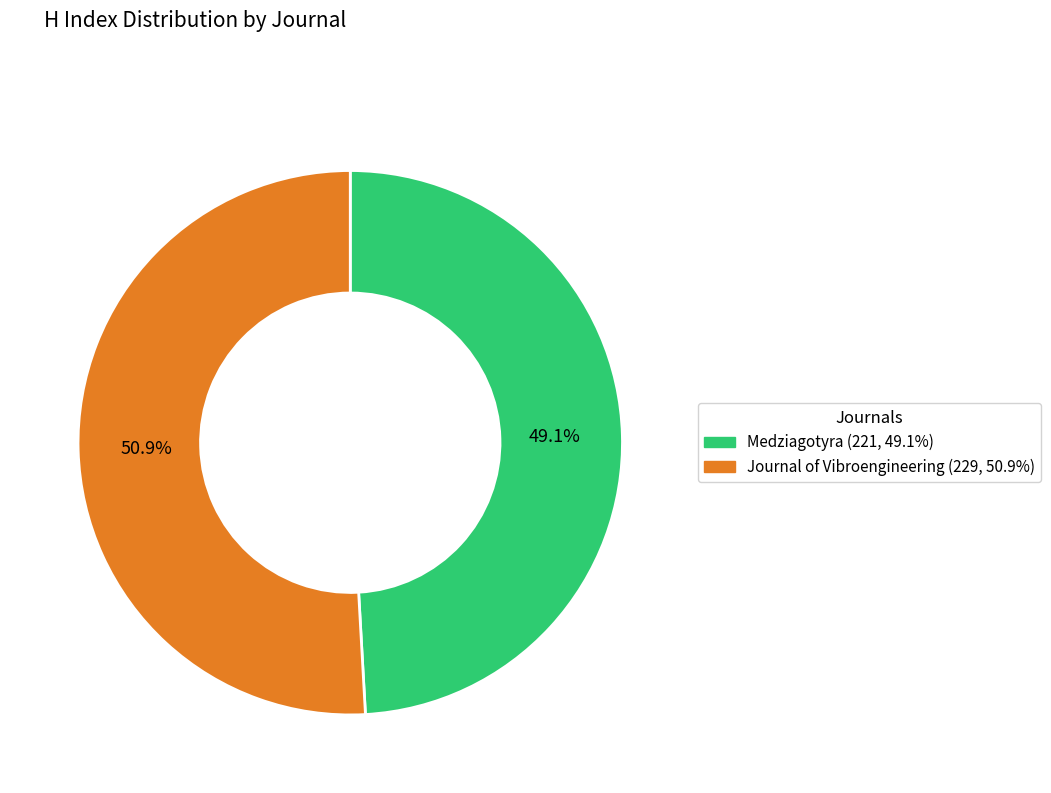

Approximately how many times larger is the value at Journal of Vibroengineering compared to Medziagotyra?

1.0